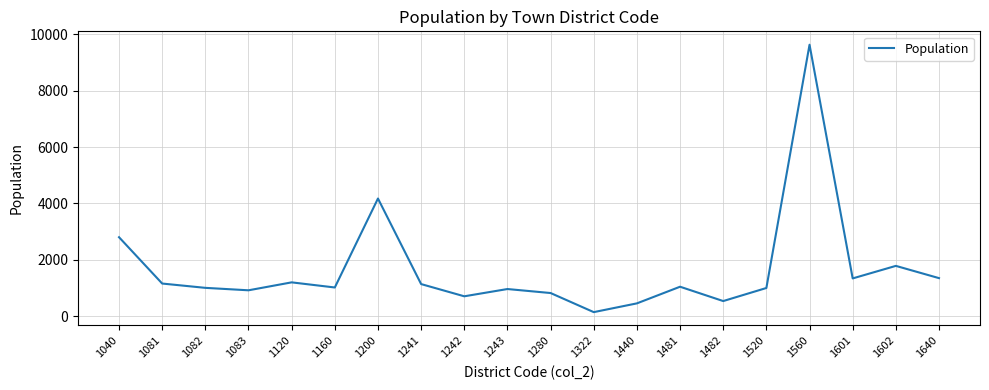

What is the difference between the maximum and minimum values?

9495